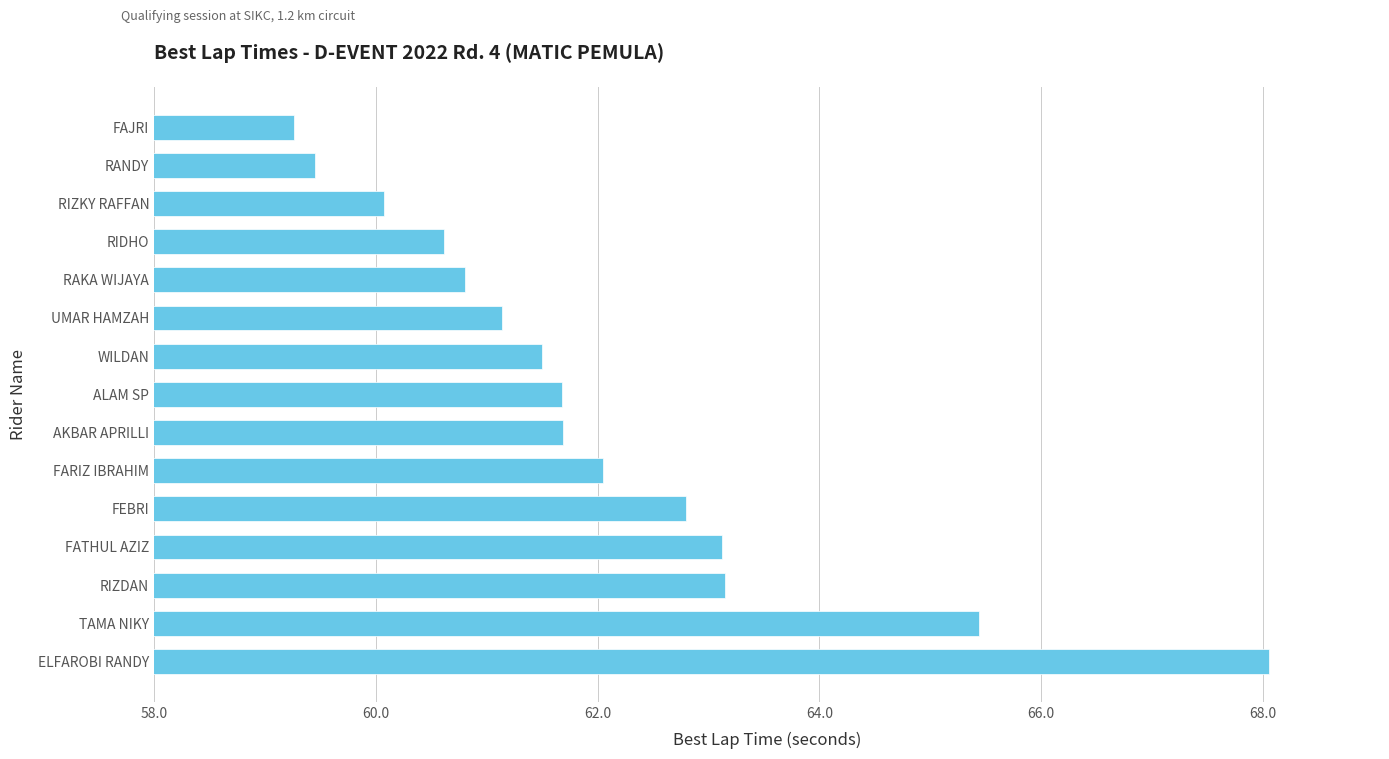

What is the greatest value displayed?

68.1